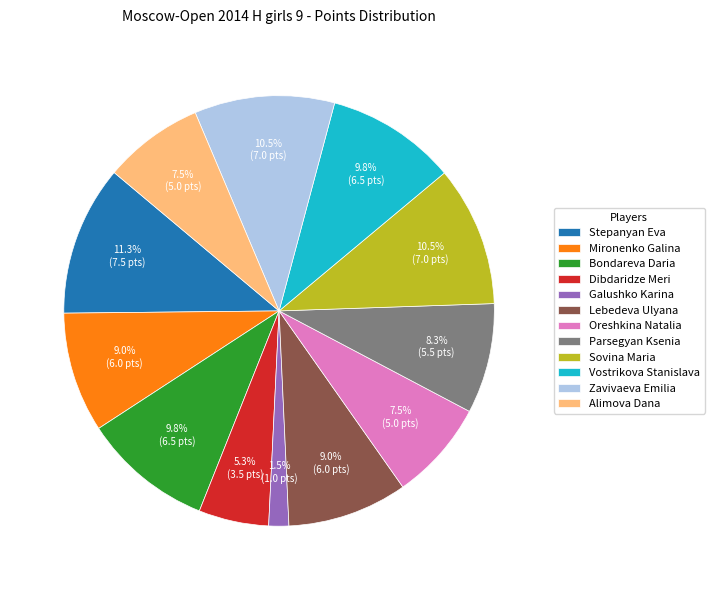

The Lebedeva Ulyana slice represents 20% of the pie. True or false?

False